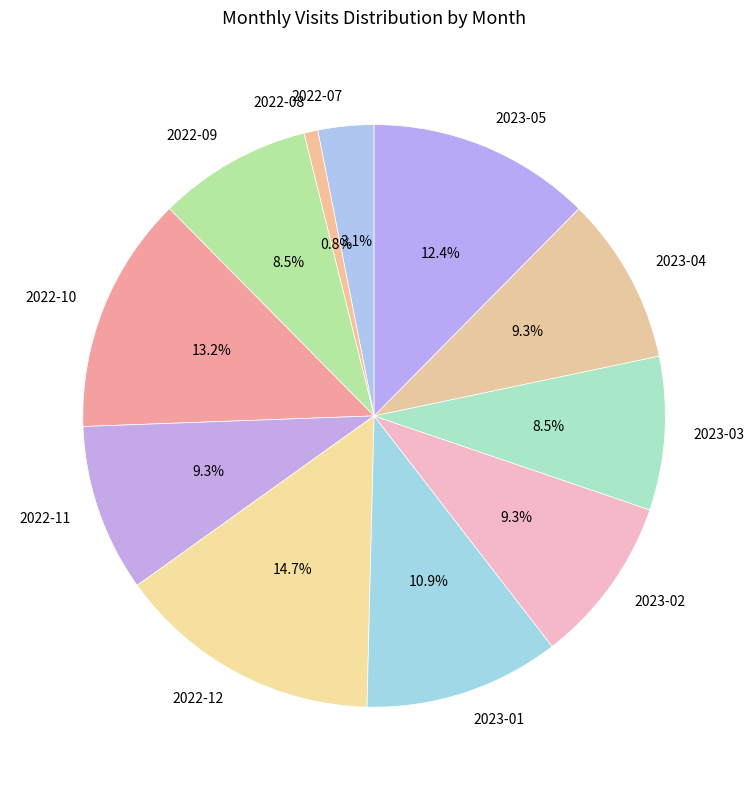

The 2023-05 slice represents 17% of the pie. True or false?

False